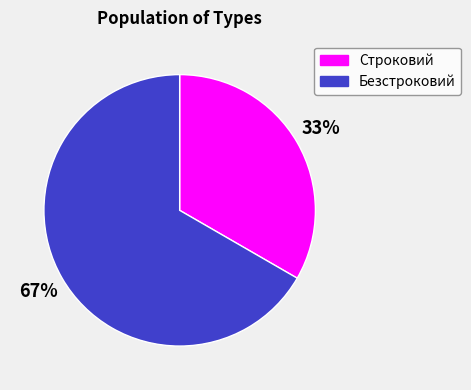

Does Безстроковий represent more than half of the total?

Yes